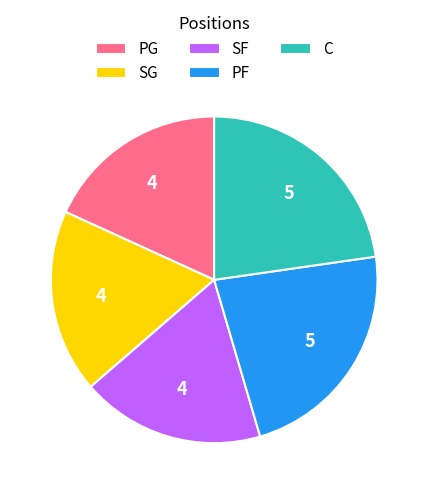

What is the ratio of the value at C to the value at PF?

1.0